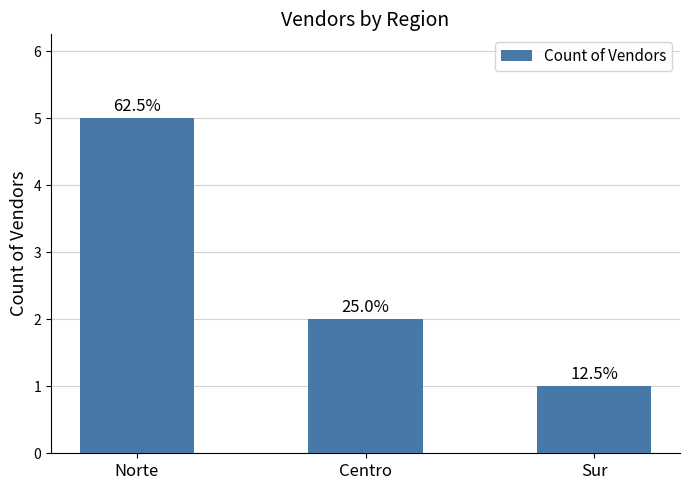

How many bars are there in total?

3